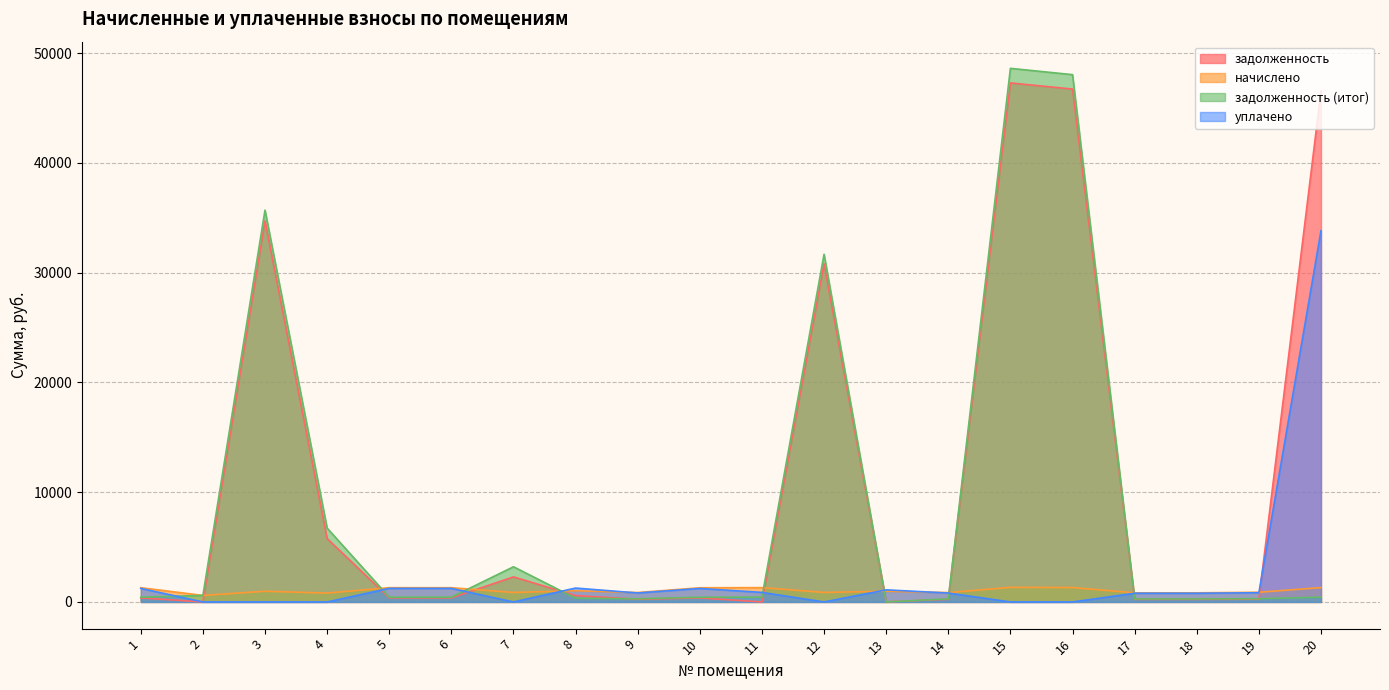

How many series are shown in this chart?

4